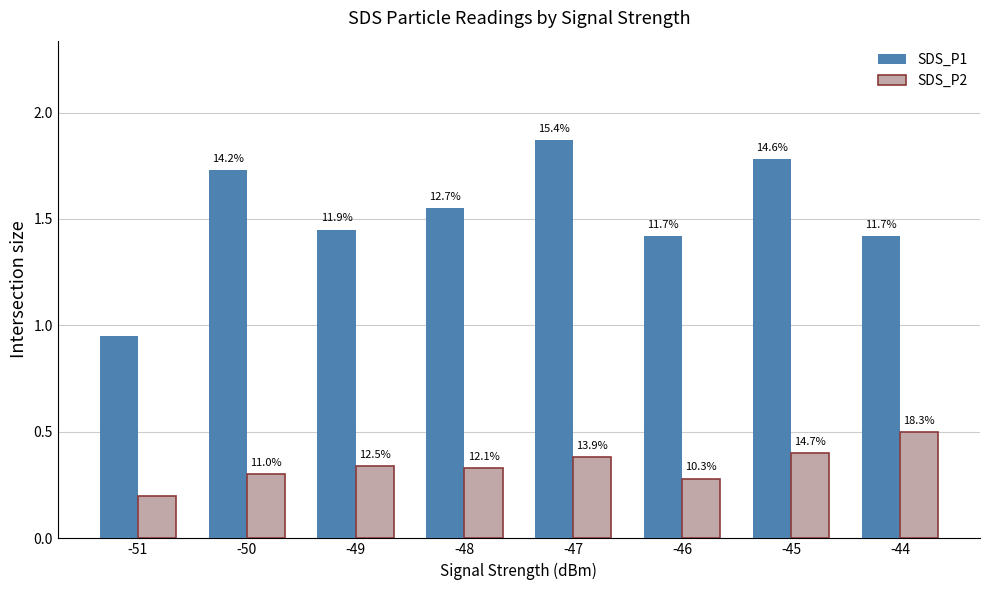

The SDS_P1 series shows 1.4 at -44. True or false?

True